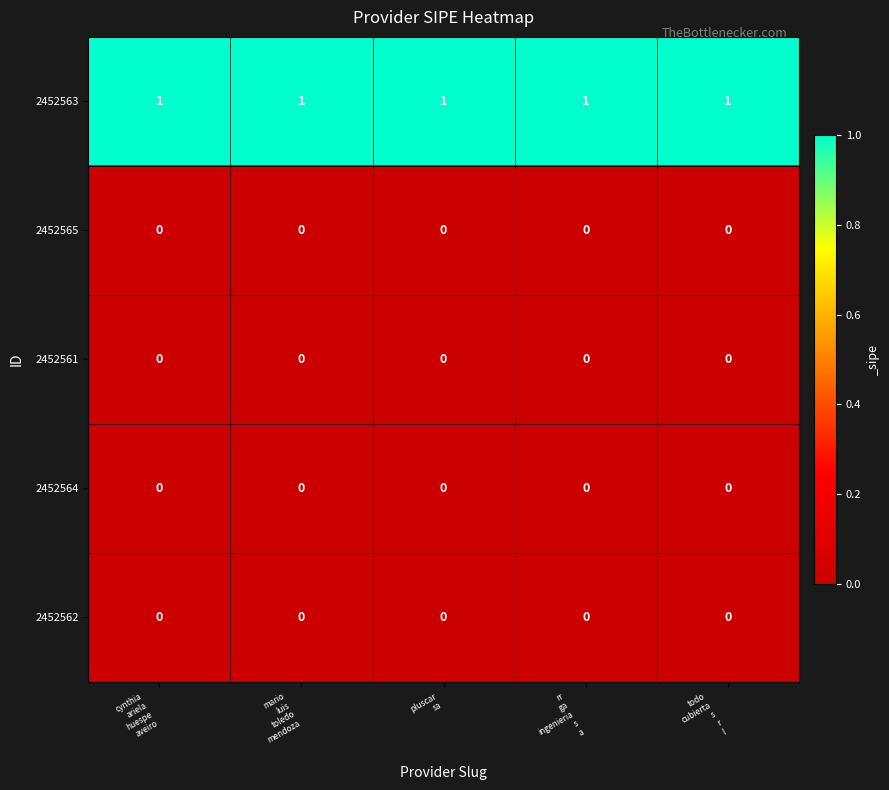

At how many categories does at least one series exceed 0?

5